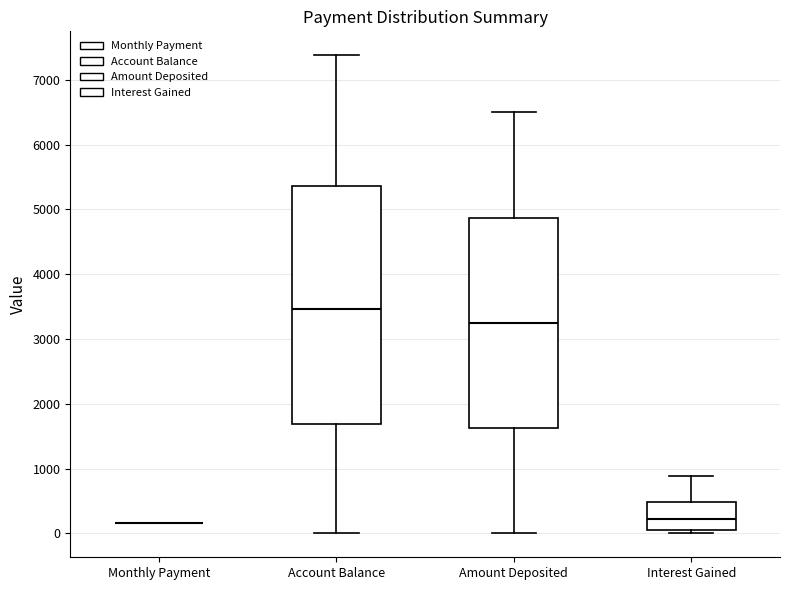

Reading left to right, read every box against the y-axis: the position of its median line, the range the box covers, and the ends of its whiskers. The values are not printed on the chart, so give them approximately, as read against the axis.

Monthly Payment: box collapsed to a line at 200, whiskers 200 to 200
Account Balance: median 3500, box 1700 to 5400, whiskers 0 to 7400
Amount Deposited: median 3300, box 1600 to 4900, whiskers 0 to 6500
Interest Gained: median 200, box 100 to 500, whiskers 0 to 900